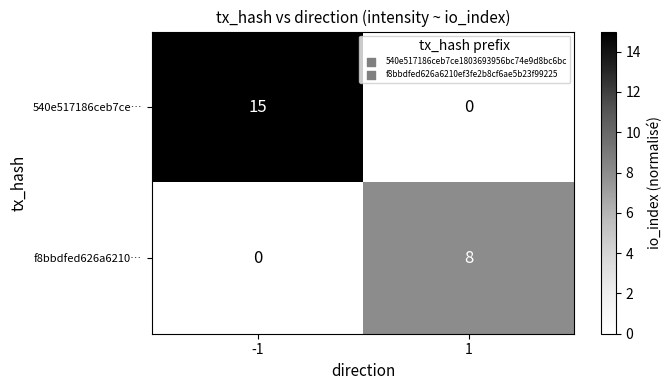

Which series has the largest total across all categories?

540e517186ceb7ce…